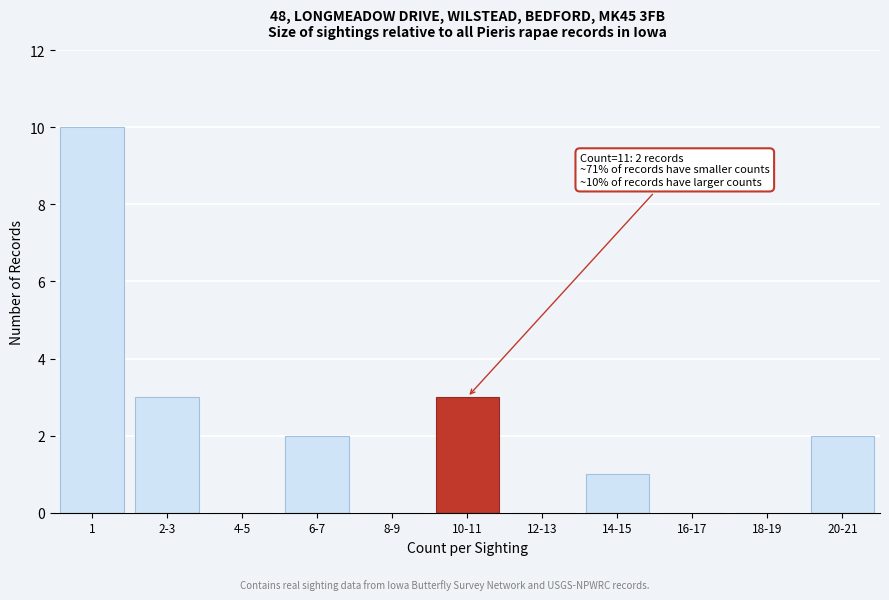

Reading right to left, what are all the values shown in this chart?

20-21=2	18-19=0	16-17=0	14-15=1	12-13=0	10-11=3	8-9=0	6-7=2	4-5=0	2-3=3	1=10